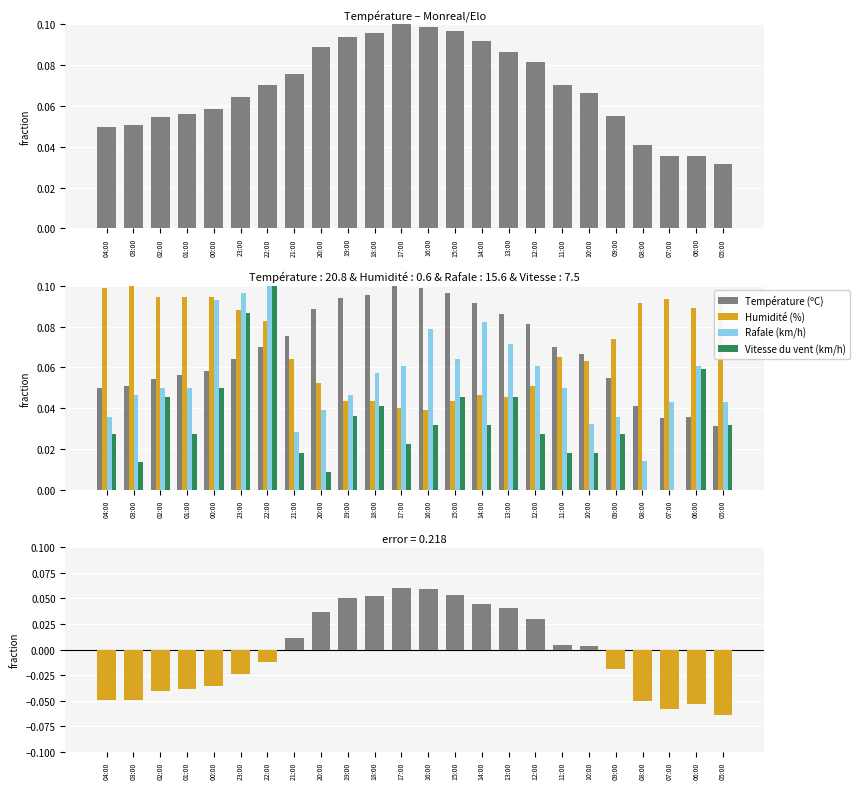

Is it true that Vitesse du vent (km/h) equals 0.0 at 06:00?

False